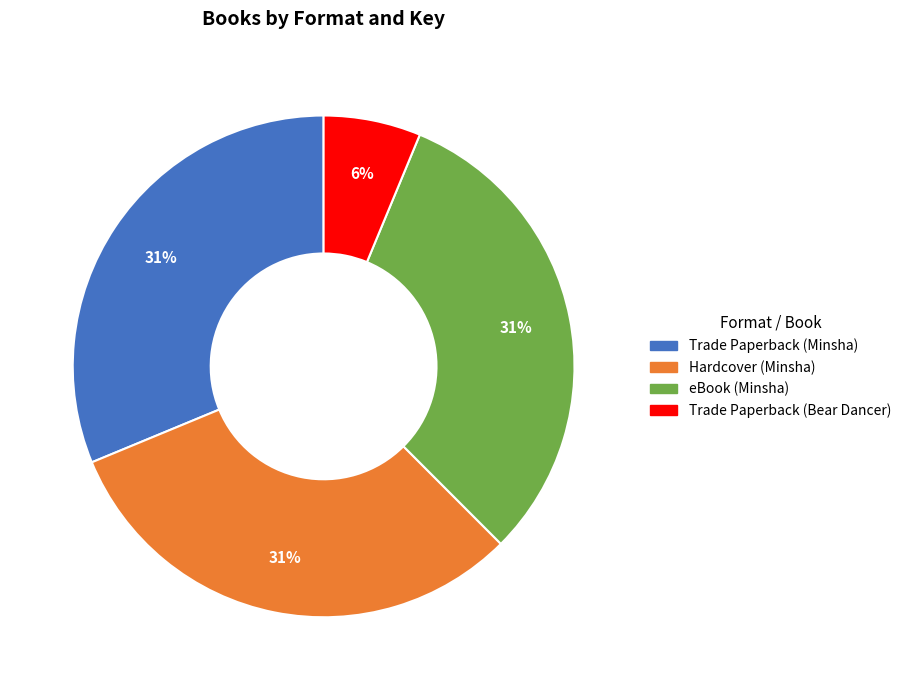

To the nearest percent, what is the difference between the largest and smallest slice percentages?

25%